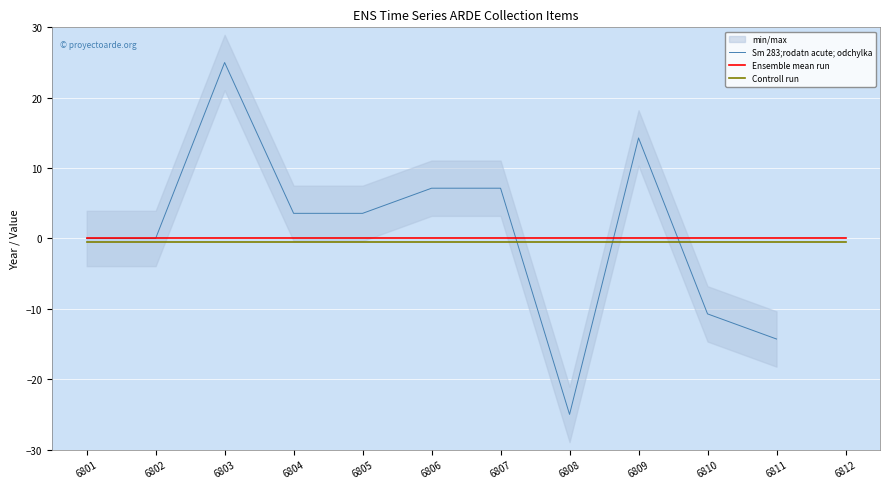

Rank the series by their maximum value, from lowest to highest.

Controll run, Ensemble mean run, Sm 283;rodatn acute; odchylka